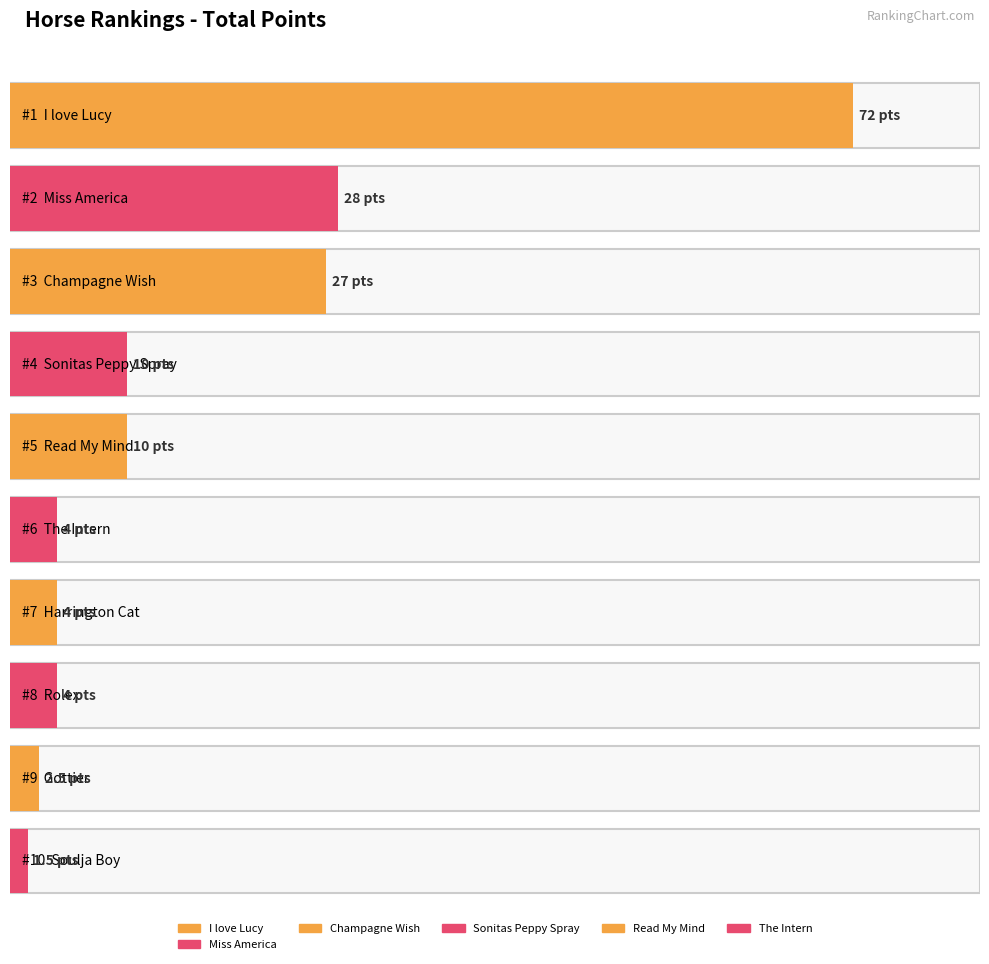

Which has a higher value, Miss America or Harrington Cat?

Miss America